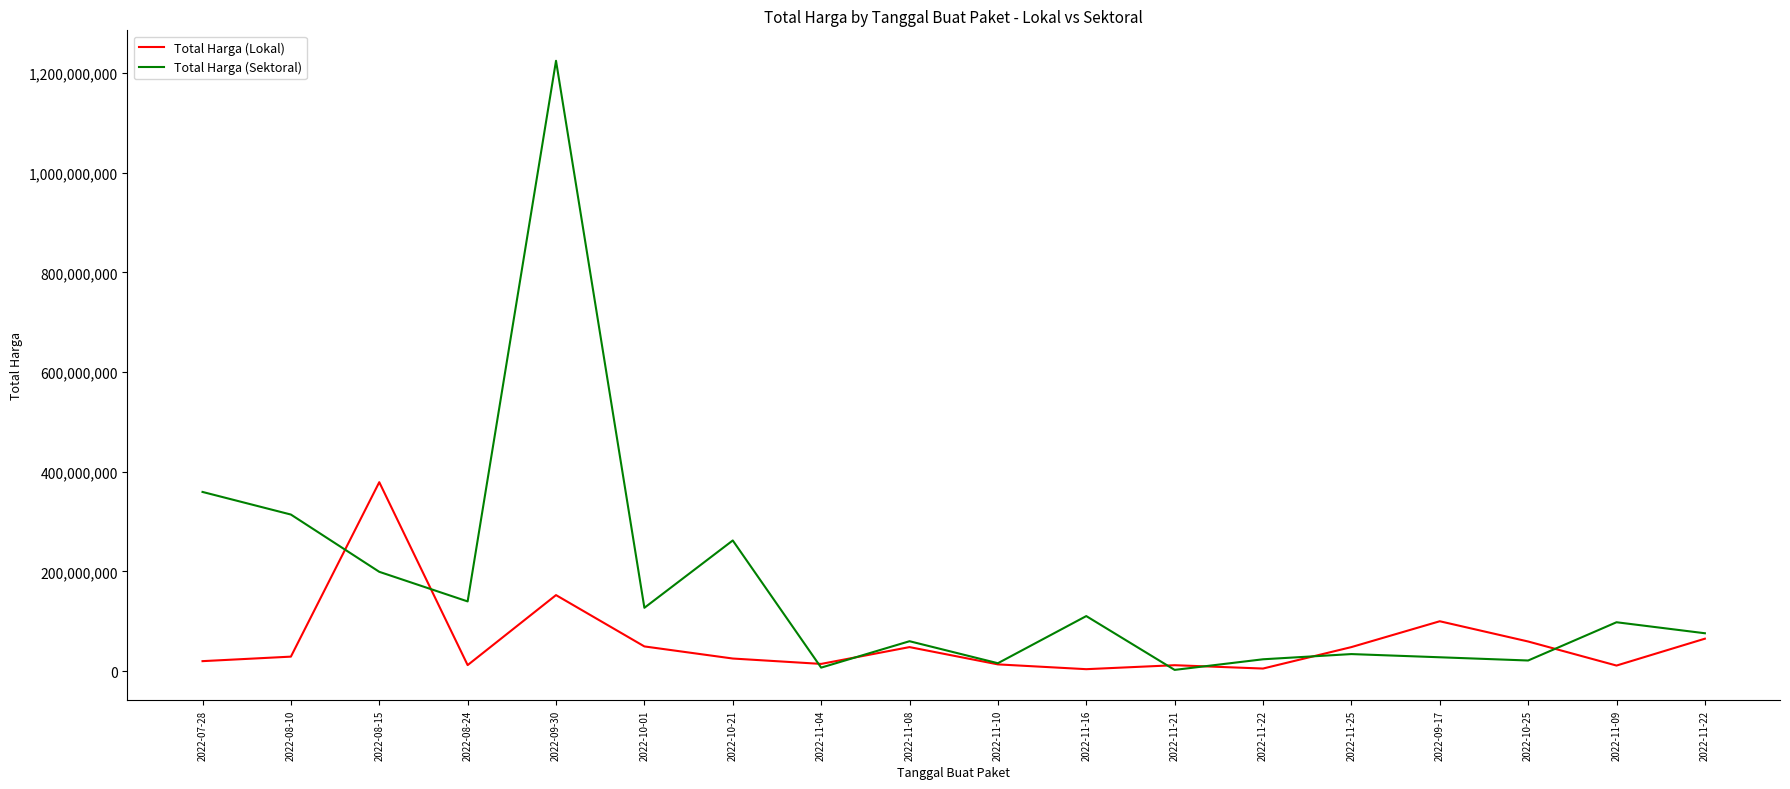

Which series has the largest range (max minus min)?

Total Harga (Sektoral)